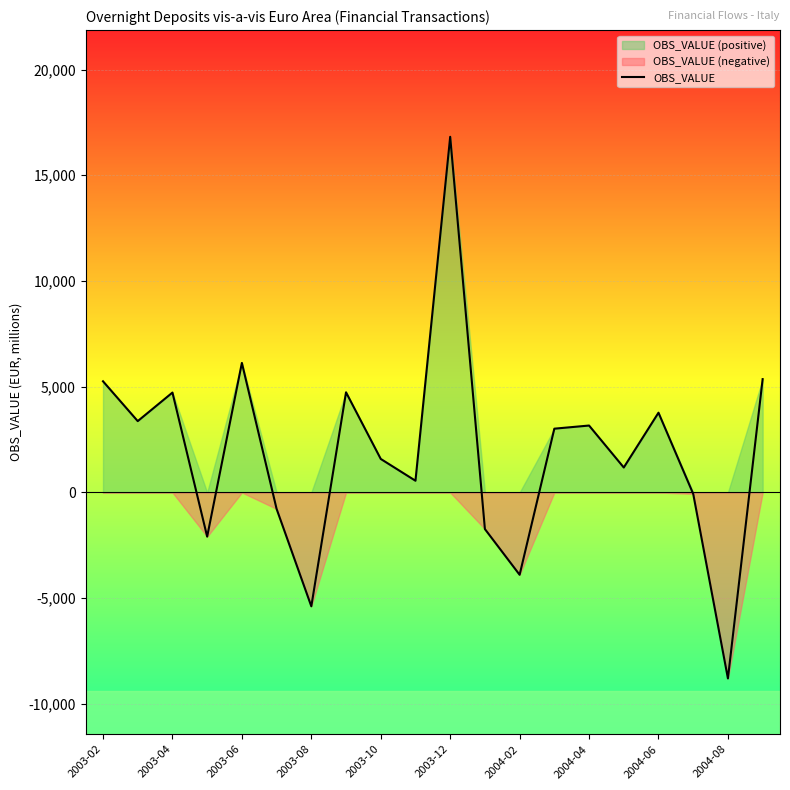

What is the difference between the maximum and minimum values?

25610.8